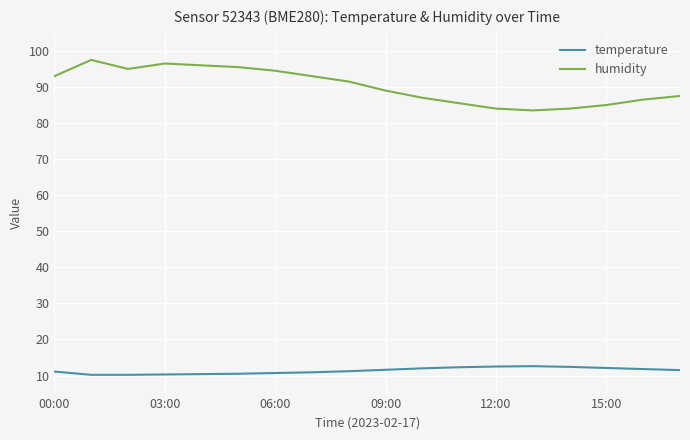

What is the difference between the second highest and second lowest values in the temperature series?

2.3